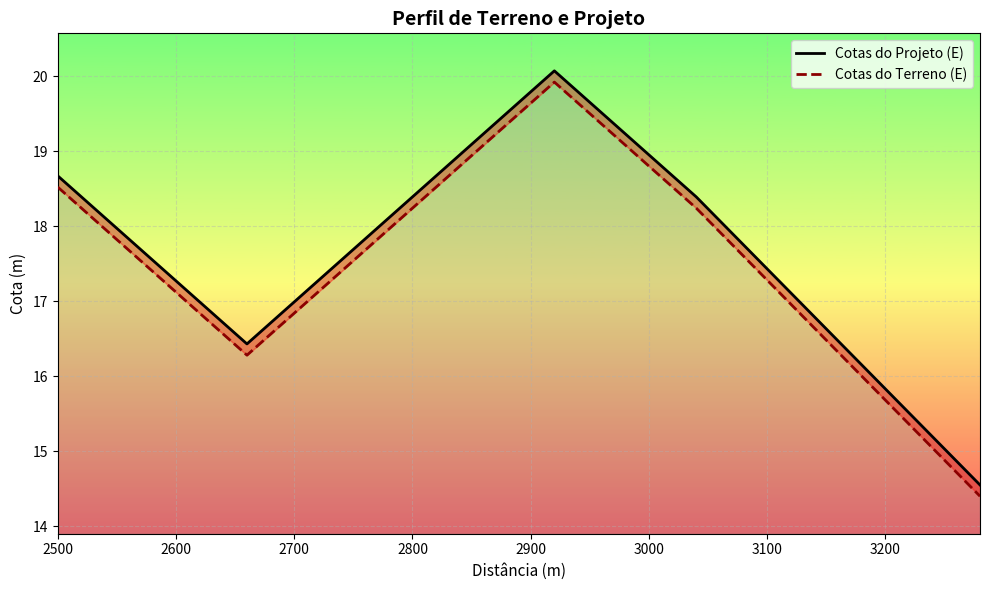

List the series in order of their peak value, highest first.

Cotas do Projeto (E), Cotas do Terreno (E)